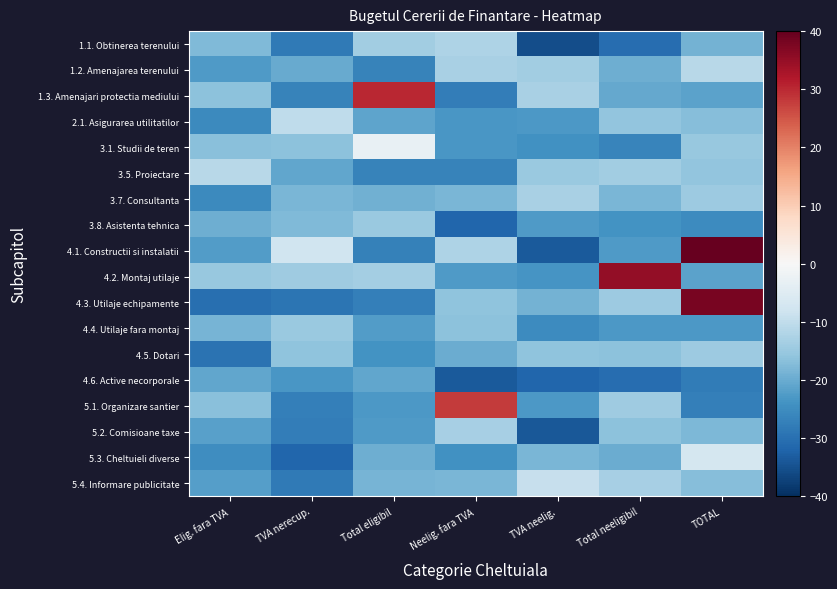

Reading left to right, list all the values displayed in this chart.

1.1. Obtinerea terenului: Elig. fara TVA=-17.6	TVA nerecup.=-28.3	Total eligibil=-14.0	Neelig. fara TVA=-12.5	TVA neelig.=-35.6	Total neeligibil=-30.4	TOTAL=-19.0
1.2. Amenajarea terenului: Elig. fara TVA=-22.5	TVA nerecup.=-20.1	Total eligibil=-26.8	Neelig. fara TVA=-13.0	TVA neelig.=-13.8	Total neeligibil=-19.5	TOTAL=-11.0
1.3. Amenajari protectia mediului: Elig. fara TVA=-16.3	TVA nerecup.=-26.9	Total eligibil=30.0	Neelig. fara TVA=-27.7	TVA neelig.=-13.0	Total neeligibil=-20.4	TOTAL=-21.5
2.1. Asigurarea utilitatilor: Elig. fara TVA=-25.4	TVA nerecup.=-10.2	Total eligibil=-21.2	Neelig. fara TVA=-23.4	TVA neelig.=-22.8	Total neeligibil=-15.7	TOTAL=-17.1
3.1. Studii de teren: Elig. fara TVA=-16.7	TVA nerecup.=-16.6	Total eligibil=-2.9	Neelig. fara TVA=-23.3	TVA neelig.=-24.1	Total neeligibil=-26.5	TOTAL=-15.1
3.5. Proiectare: Elig. fara TVA=-11.0	TVA nerecup.=-20.9	Total eligibil=-26.7	Neelig. fara TVA=-26.6	TVA neelig.=-14.8	Total neeligibil=-14.1	TOTAL=-15.7
3.7. Consultanta: Elig. fara TVA=-25.3	TVA nerecup.=-18.1	Total eligibil=-19.1	Neelig. fara TVA=-18.3	TVA neelig.=-13.0	Total neeligibil=-18.2	TOTAL=-14.6
3.8. Asistenta tehnica: Elig. fara TVA=-19.5	TVA nerecup.=-17.7	Total eligibil=-14.9	Neelig. fara TVA=-31.7	TVA neelig.=-22.6	Total neeligibil=-23.8	TOTAL=-25.1
4.1. Constructii si instalatii: Elig. fara TVA=-22.2	TVA nerecup.=-8.0	Total eligibil=-26.9	Neelig. fara TVA=-12.3	TVA neelig.=-33.5	Total neeligibil=-22.7	TOTAL=40.0
4.2. Montaj utilaje: Elig. fara TVA=-15.3	TVA nerecup.=-14.3	Total eligibil=-13.7	Neelig. fara TVA=-22.8	TVA neelig.=-23.7	Total neeligibil=35.0	TOTAL=-21.5
4.3. Utilaje echipamente: Elig. fara TVA=-30.2	TVA nerecup.=-29.1	Total eligibil=-27.4	Neelig. fara TVA=-16.0	TVA neelig.=-18.9	Total neeligibil=-14.5	TOTAL=38.0
4.4. Utilaje fara montaj: Elig. fara TVA=-18.7	TVA nerecup.=-15.0	Total eligibil=-22.5	Neelig. fara TVA=-16.3	TVA neelig.=-25.3	Total neeligibil=-22.9	TOTAL=-23.1
4.5. Dotari: Elig. fara TVA=-29.6	TVA nerecup.=-16.1	Total eligibil=-23.8	Neelig. fara TVA=-19.9	TVA neelig.=-16.2	Total neeligibil=-16.4	TOTAL=-14.7
4.6. Active necorporale: Elig. fara TVA=-20.8	TVA nerecup.=-23.4	Total eligibil=-20.6	Neelig. fara TVA=-33.5	TVA neelig.=-31.6	Total neeligibil=-30.6	TOTAL=-28.0
5.1. Organizare santier: Elig. fara TVA=-16.8	TVA nerecup.=-27.2	Total eligibil=-23.0	Neelig. fara TVA=28.0	TVA neelig.=-22.9	Total neeligibil=-14.1	TOTAL=-27.5
5.2. Comisioane taxe: Elig. fara TVA=-21.6	TVA nerecup.=-27.6	Total eligibil=-22.7	Neelig. fara TVA=-13.3	TVA neelig.=-33.8	Total neeligibil=-16.5	TOTAL=-18.1
5.3. Cheltuieli diverse: Elig. fara TVA=-24.8	TVA nerecup.=-31.6	Total eligibil=-19.4	Neelig. fara TVA=-24.2	TVA neelig.=-18.1	Total neeligibil=-19.8	TOTAL=-7.2
5.4. Informare publicitate: Elig. fara TVA=-21.9	TVA nerecup.=-28.2	Total eligibil=-18.6	Neelig. fara TVA=-18.2	TVA neelig.=-9.1	Total neeligibil=-13.3	TOTAL=-17.1